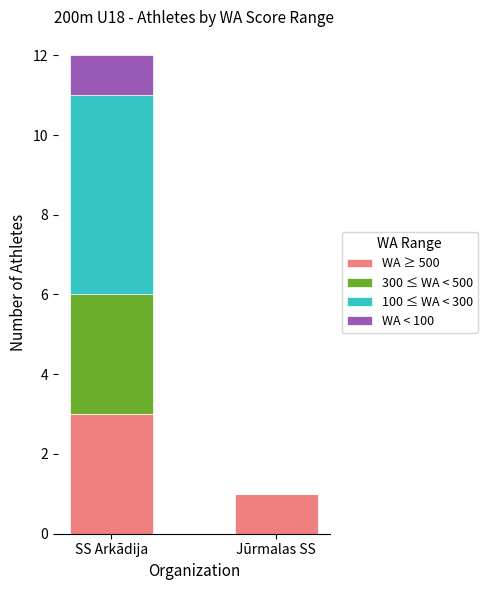

At which category is the sum across all series the highest?

SS Arkādija